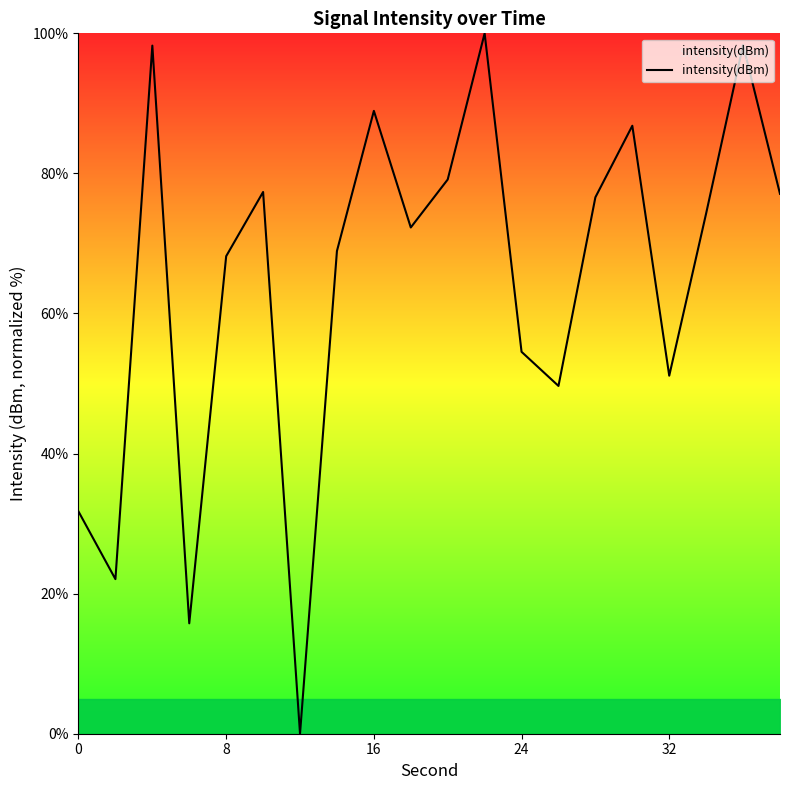

What is the maximum value shown in the chart?

100.0